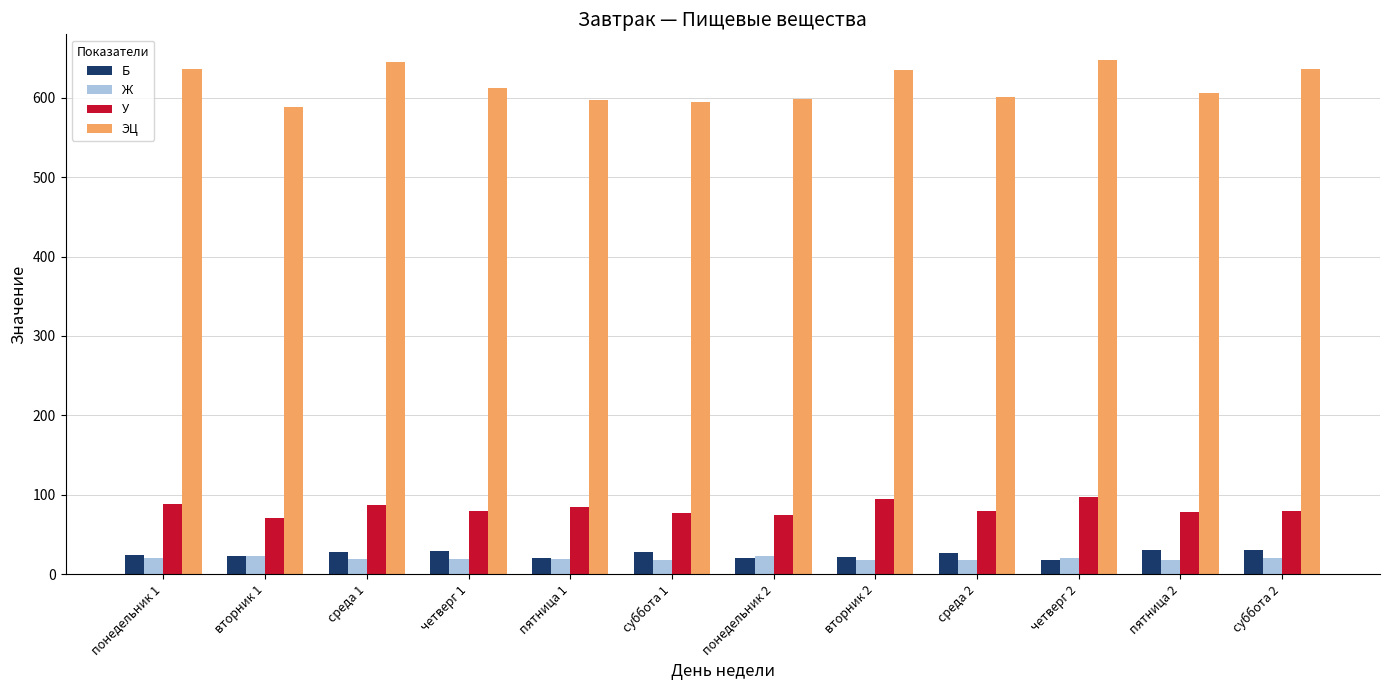

Which series changed the most between понедельник 2 and вторник 2?

ЭЦ